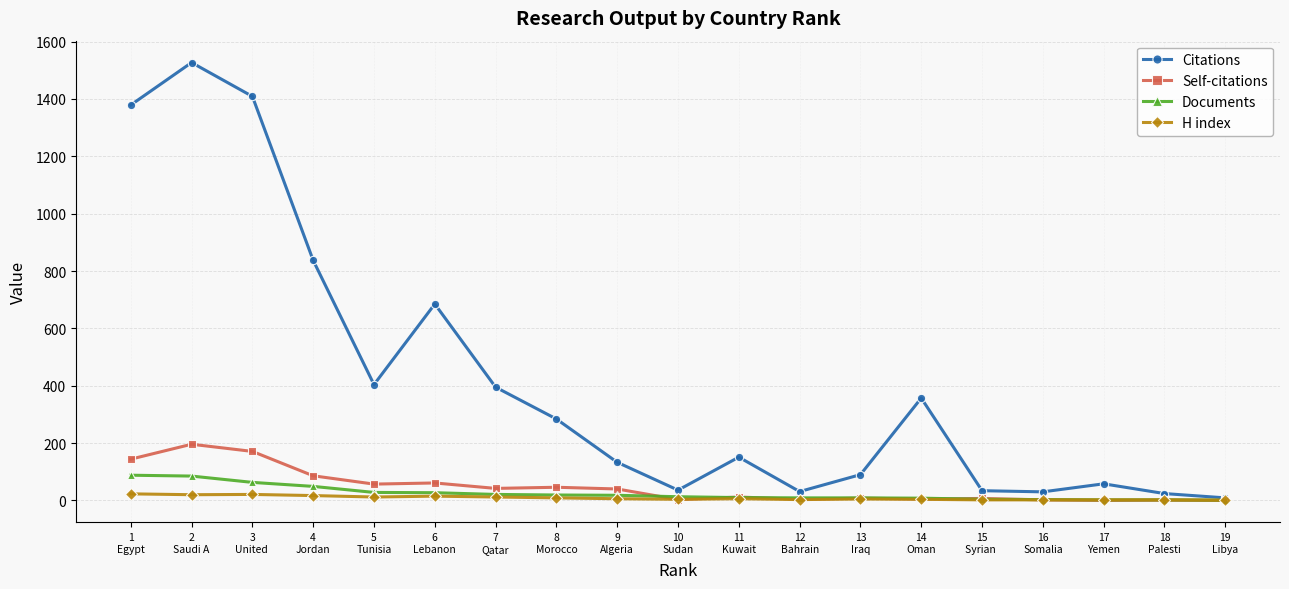

Which series has the widest spread of values?

Citations